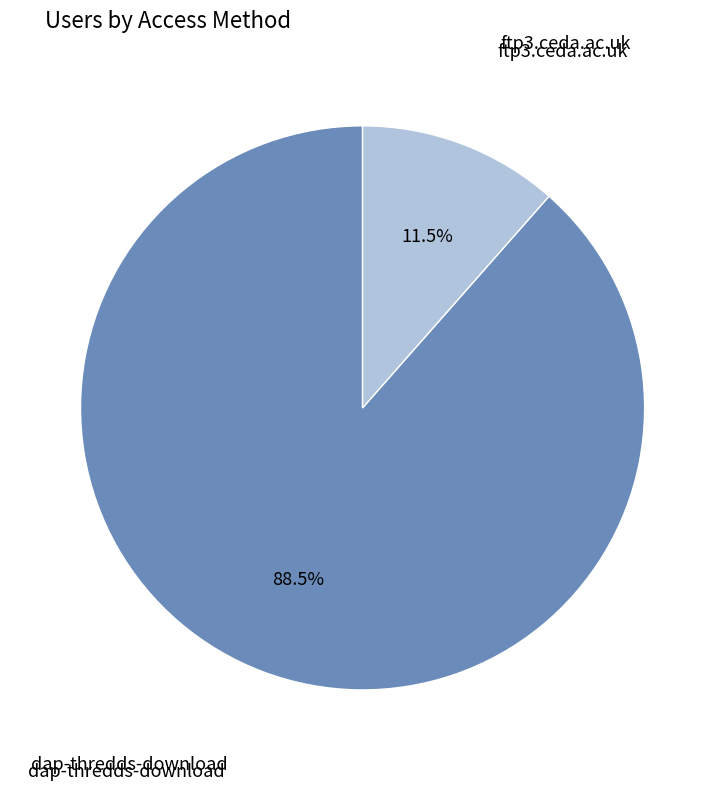

Which slice is the largest?

dap-thredds-download